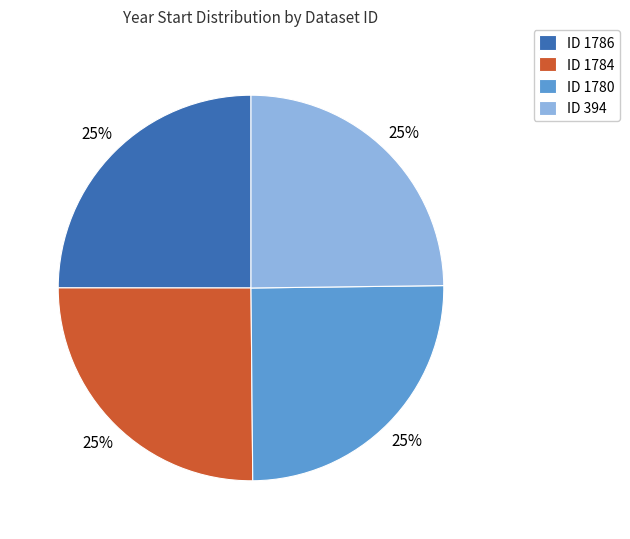

Is there a majority slice in this chart?

No